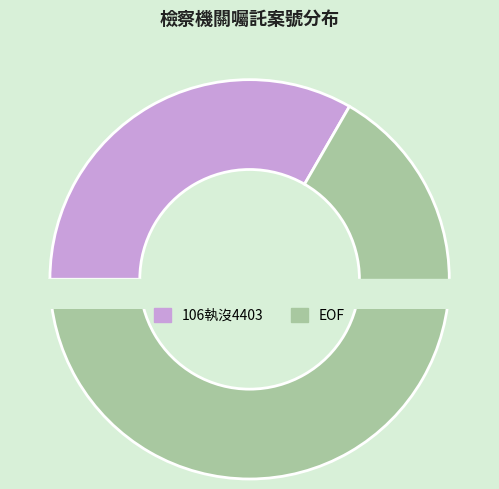

Is there a majority slice in this chart?

Yes